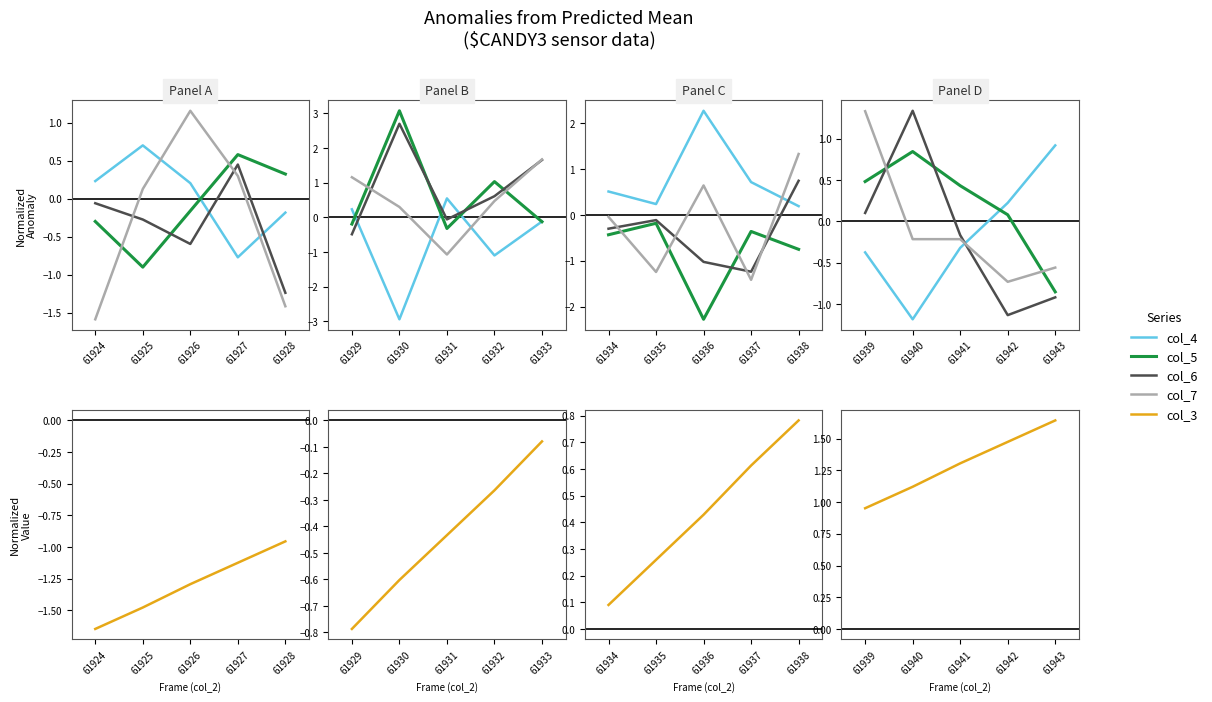

True or false: col_6 has more than 1 interior local peaks.

False